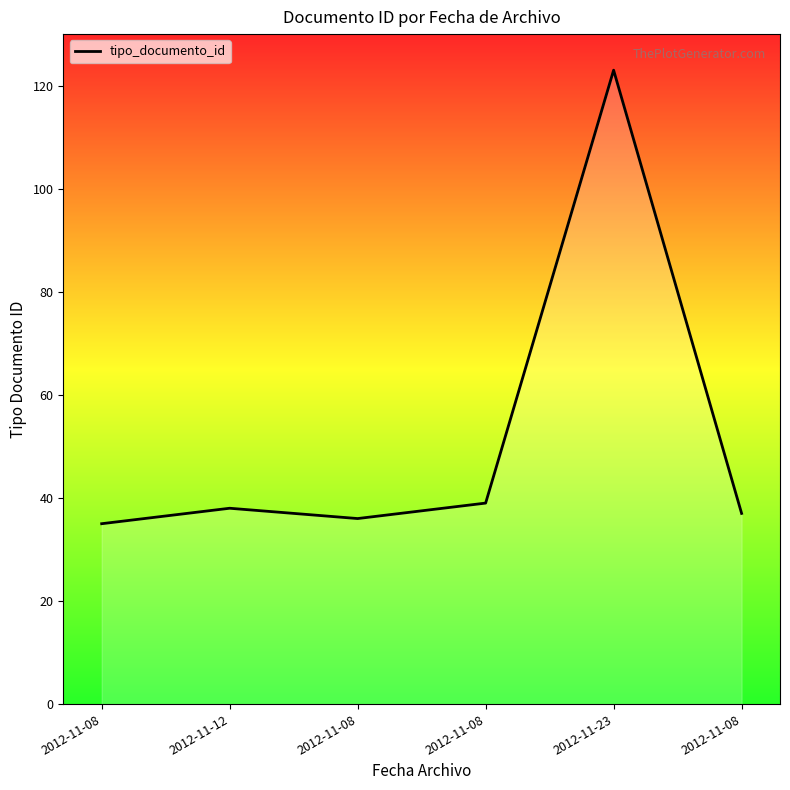

Where is the first local minimum?

2012-11-08